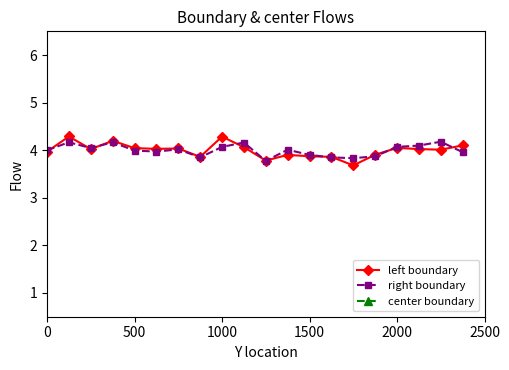

Is it true that left boundary equals 7.1 at 1000?

False